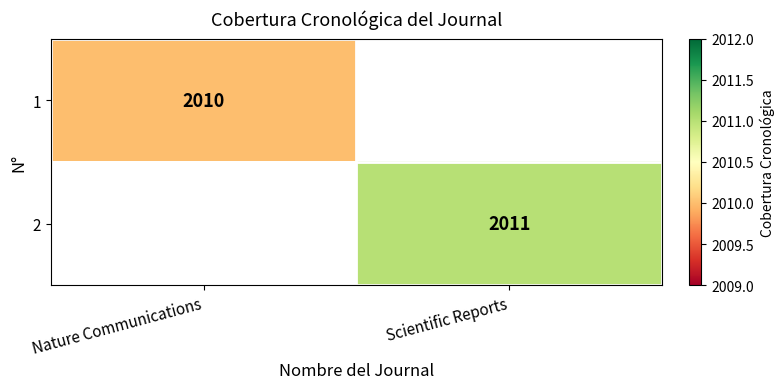

The 2 series shows 1354 at Scientific Reports. True or false?

False